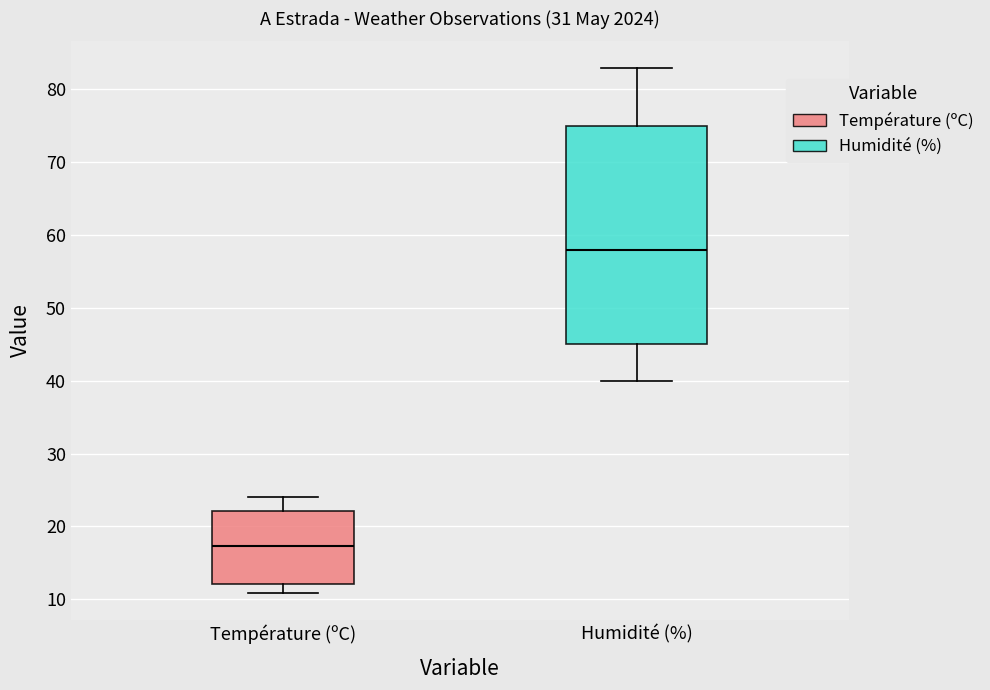

Which box is the tallest, from its lower edge to its upper edge?

Humidité (%)